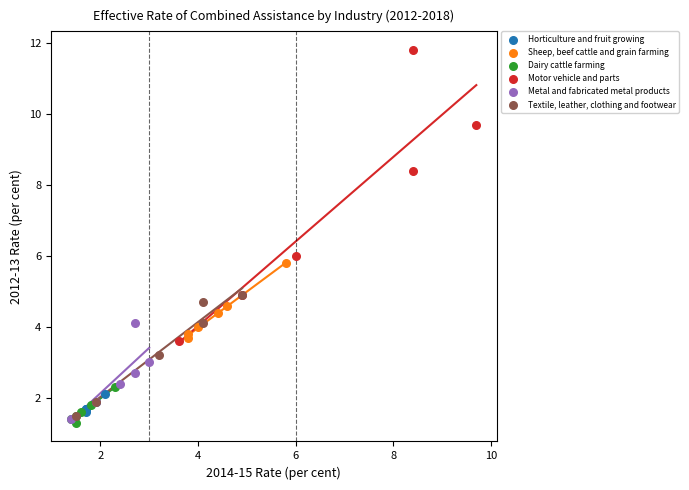

Which series reaches the maximum Y coordinate?

Motor vehicle and parts